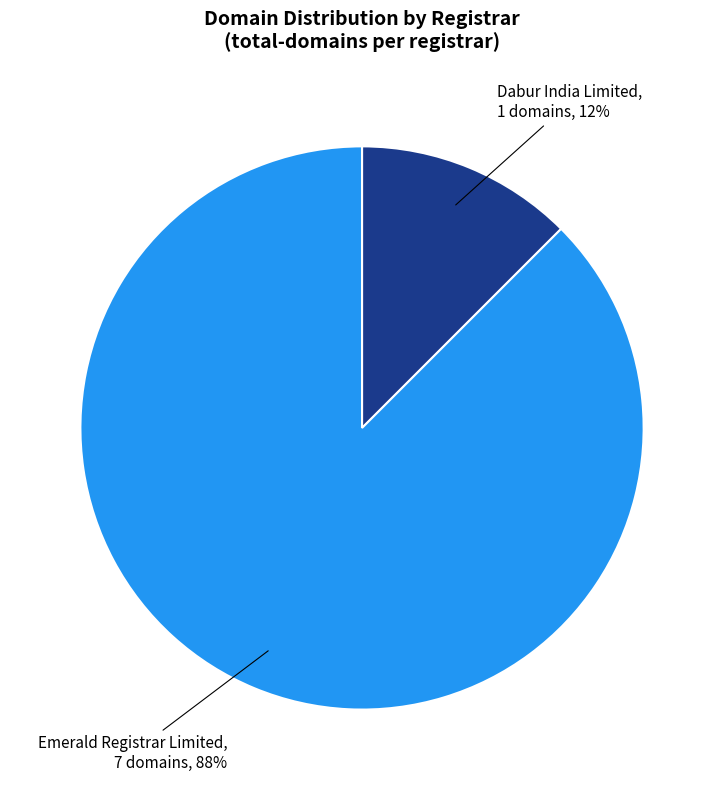

Is the sum of Dabur India Limited and Emerald Registrar Limited greater than half?

Yes